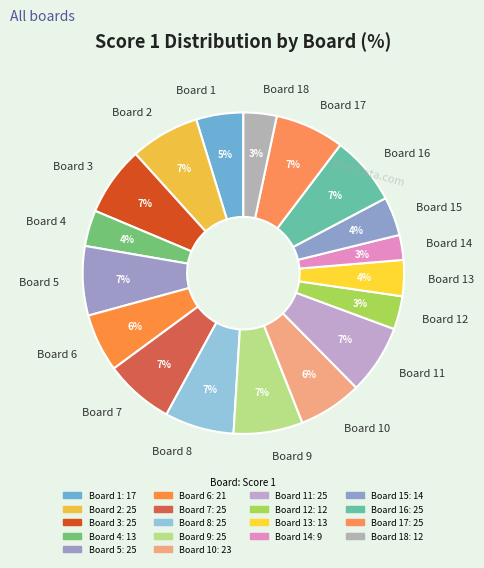

Is the sum of Board 5 and Board 14 greater than half?

No